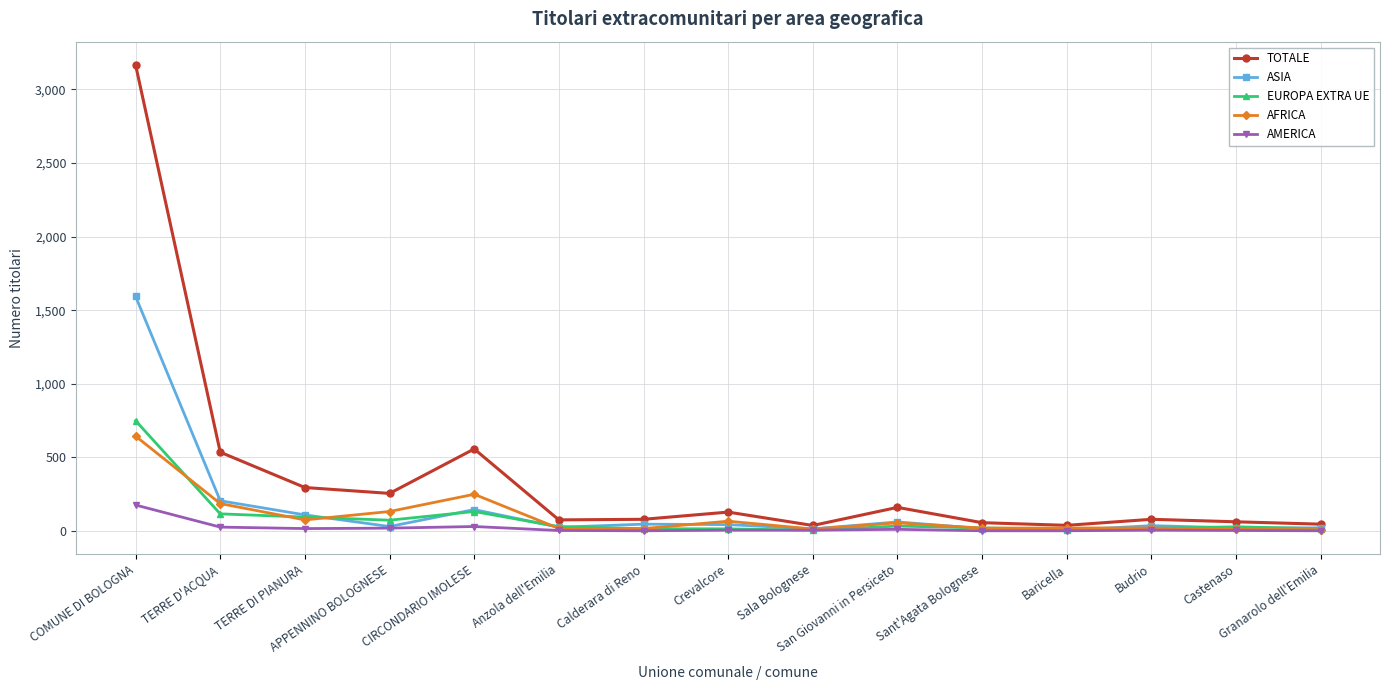

What are all the series names shown in the legend?

TOTALE, ASIA, EUROPA EXTRA UE, AFRICA, AMERICA